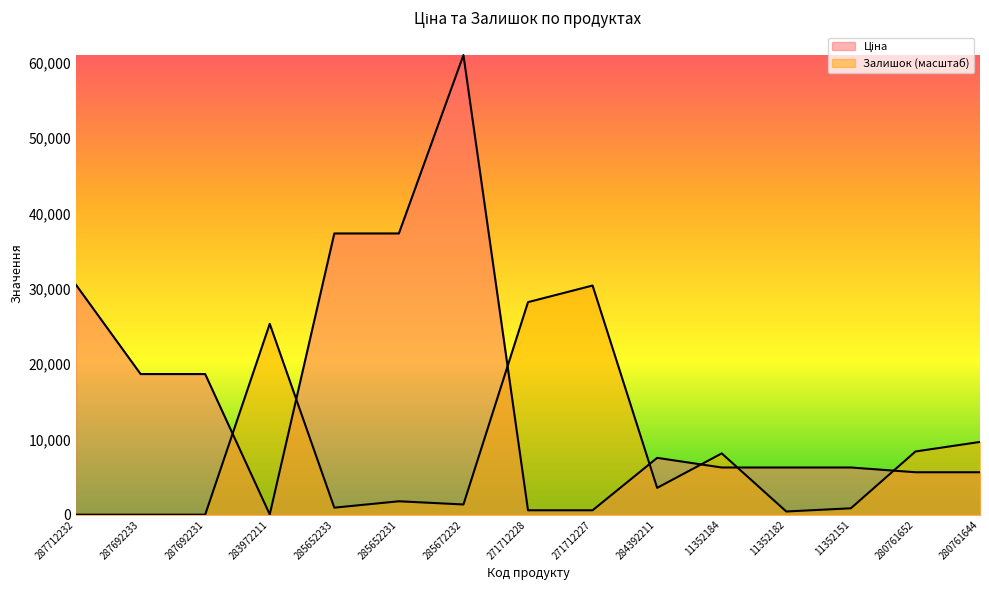

What are all the series names shown in the legend?

Ціна, Залишок